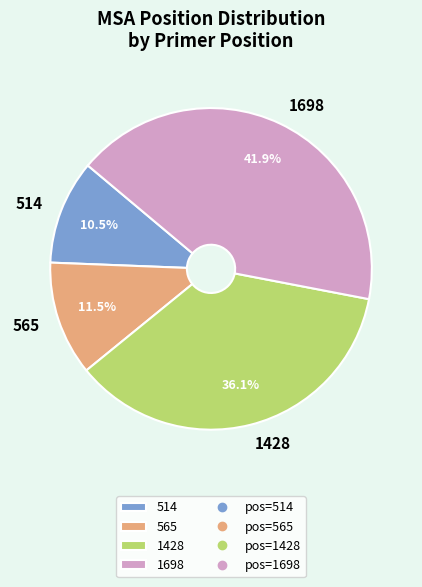

Is it true that 1428 is 28% of the pie?

False